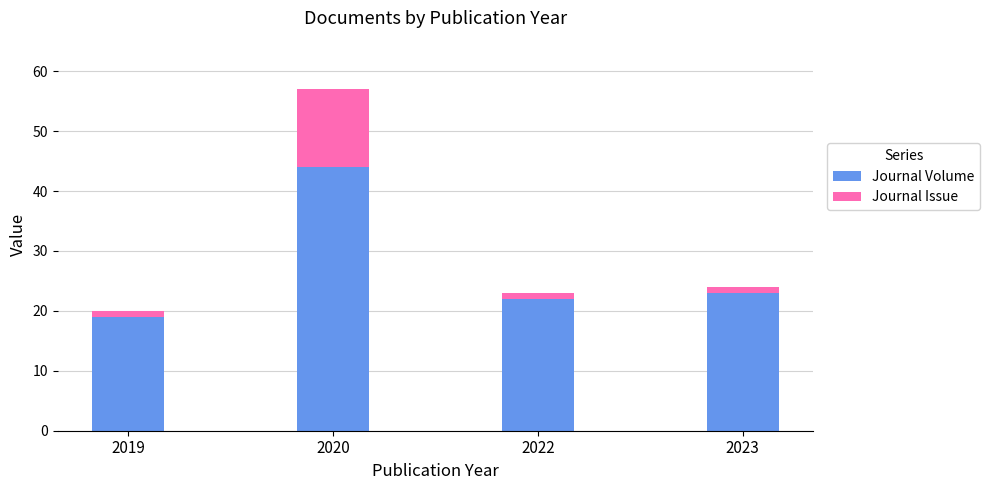

What is the difference between the second highest and second lowest values in the Journal Volume series?

1